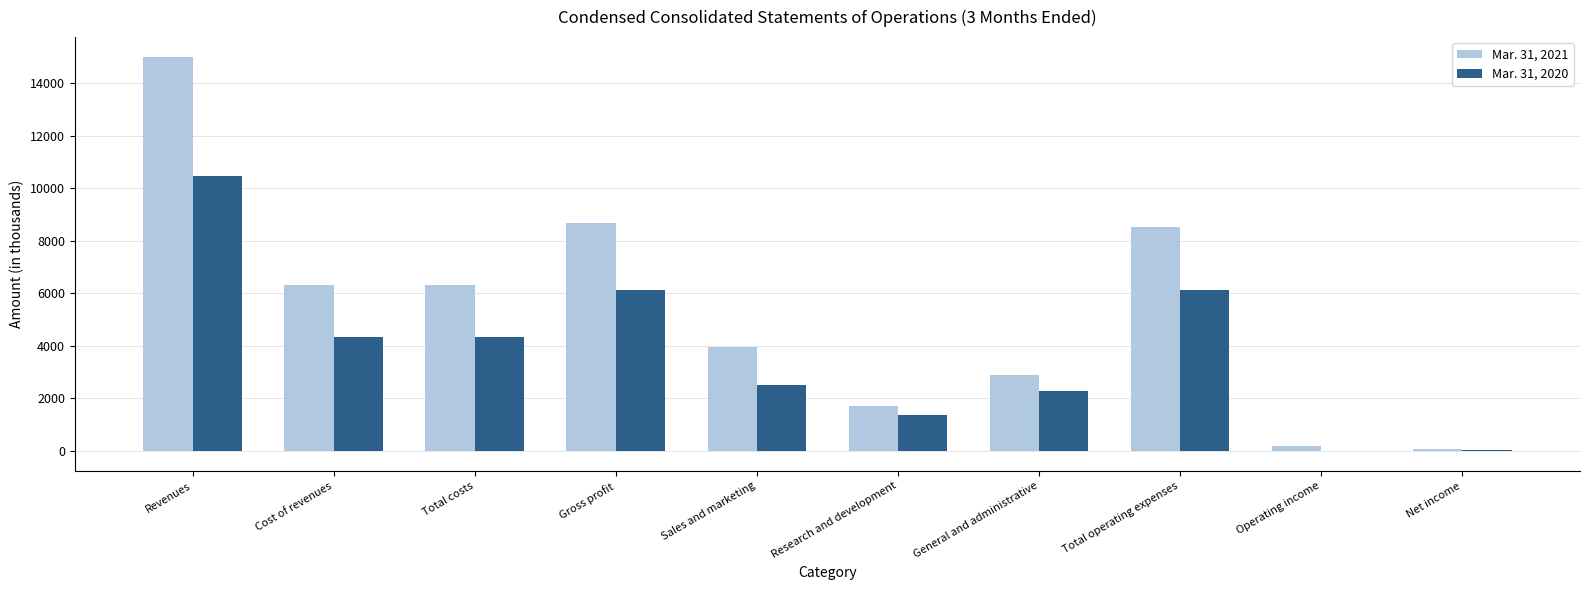

Are the bars horizontal?

No